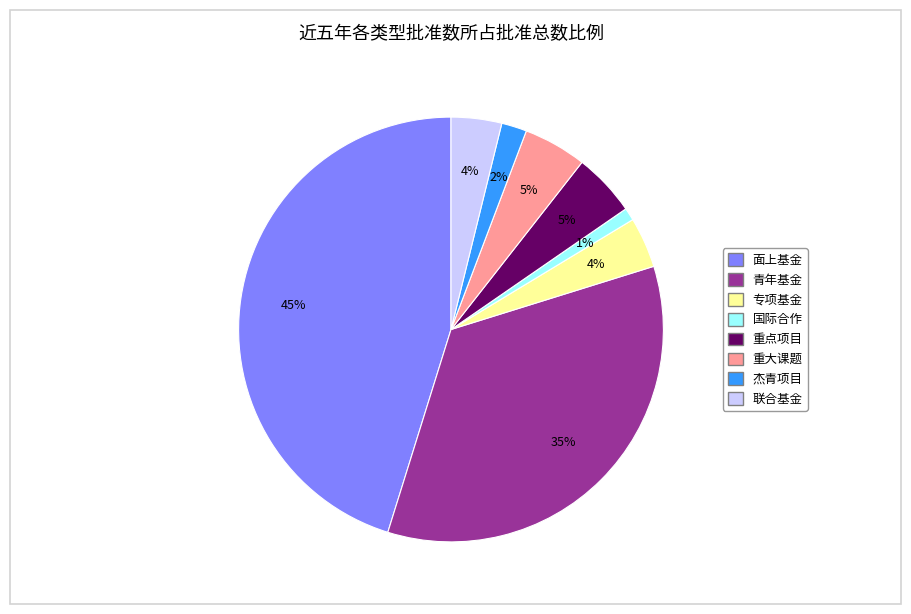

How many segments does this pie chart have?

8